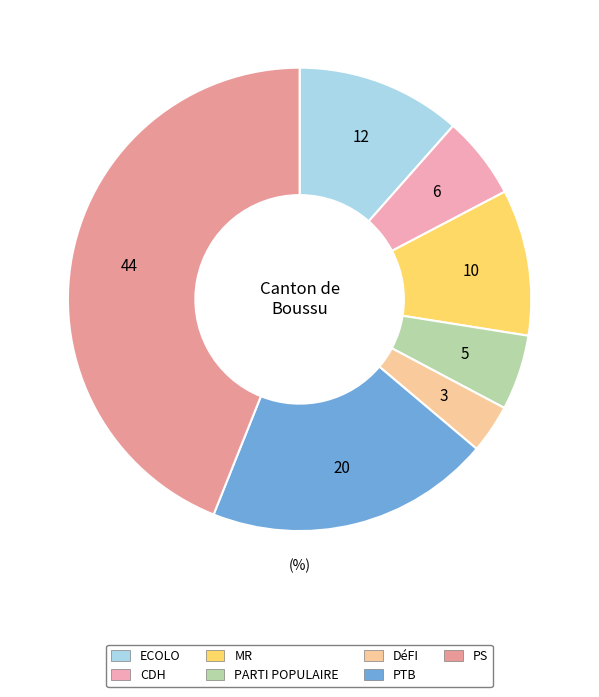

Which slice is the largest?

PS